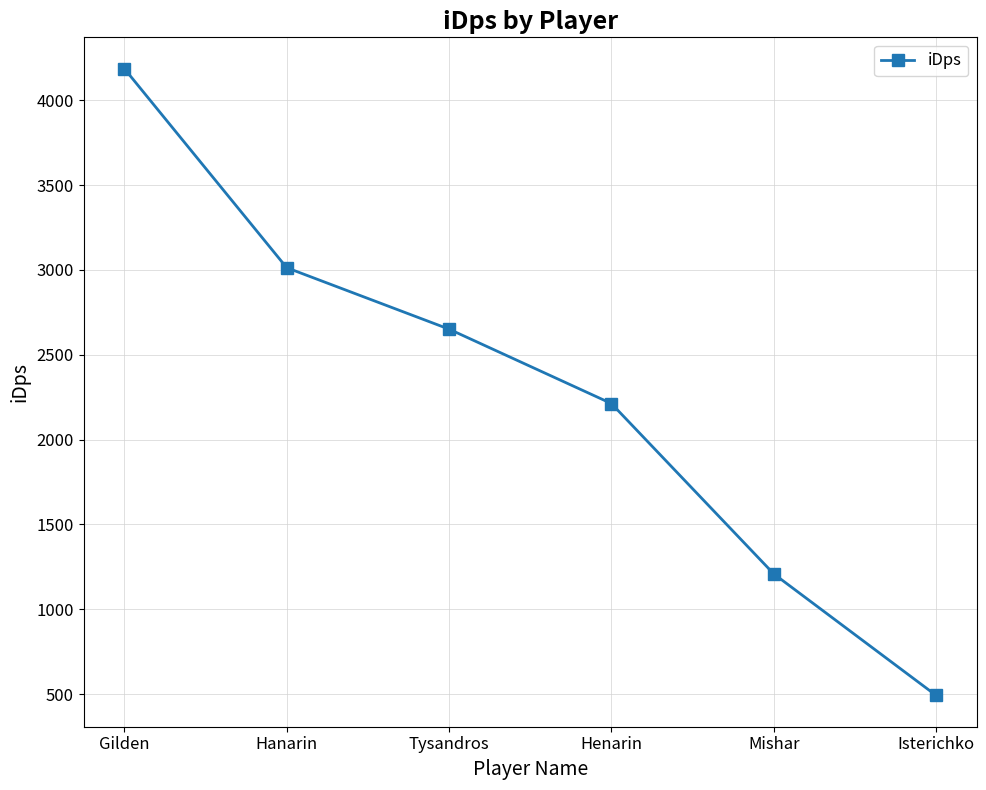

How many data points does each series have?

6